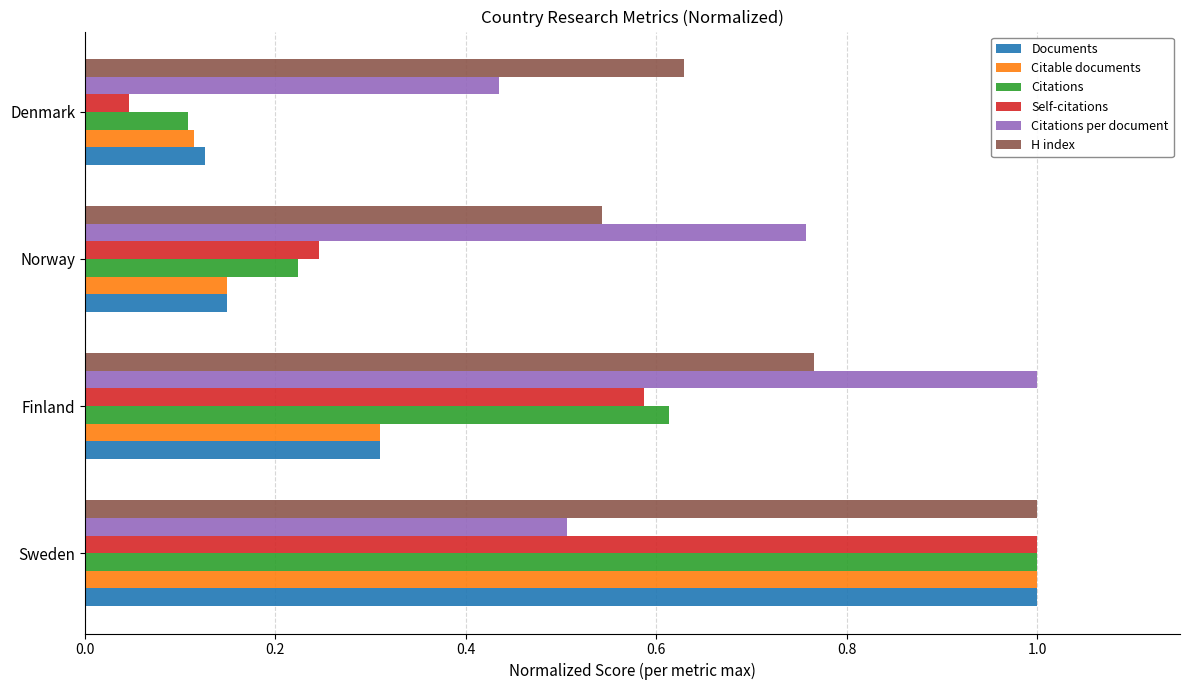

Between Norway and Denmark, which series saw the biggest shift?

Citations per document